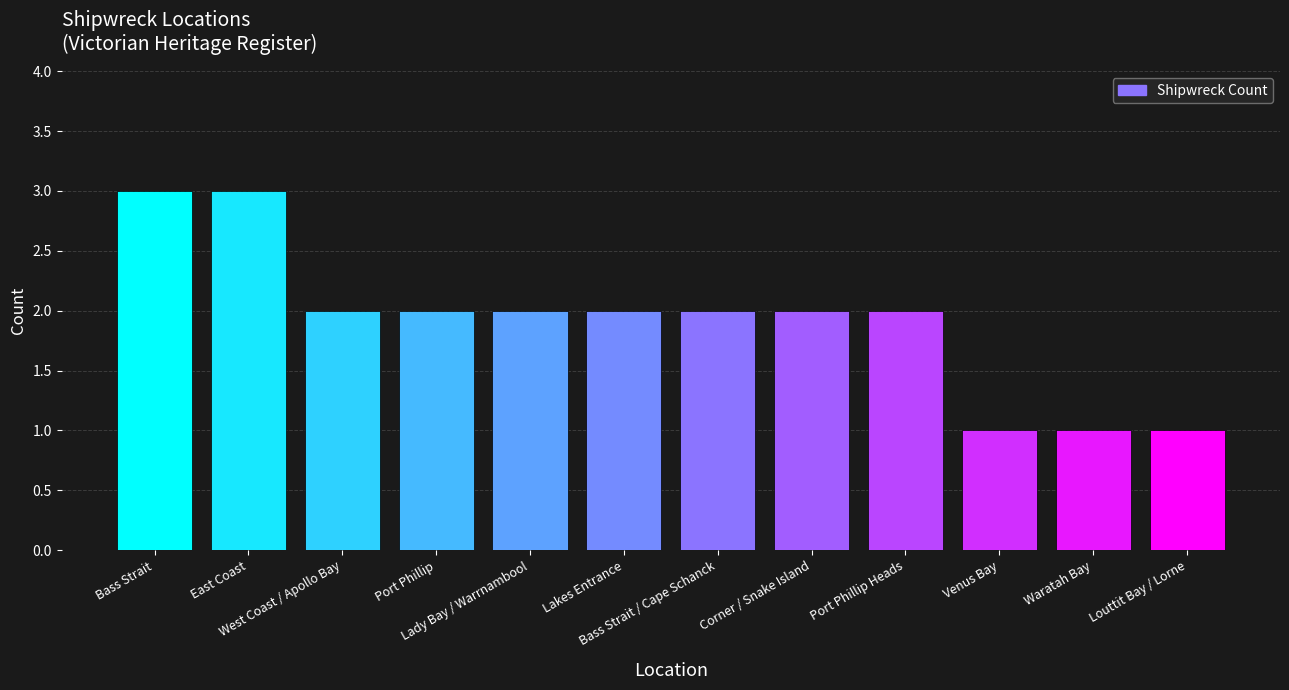

Is it true that the value at Port Phillip is 3?

False